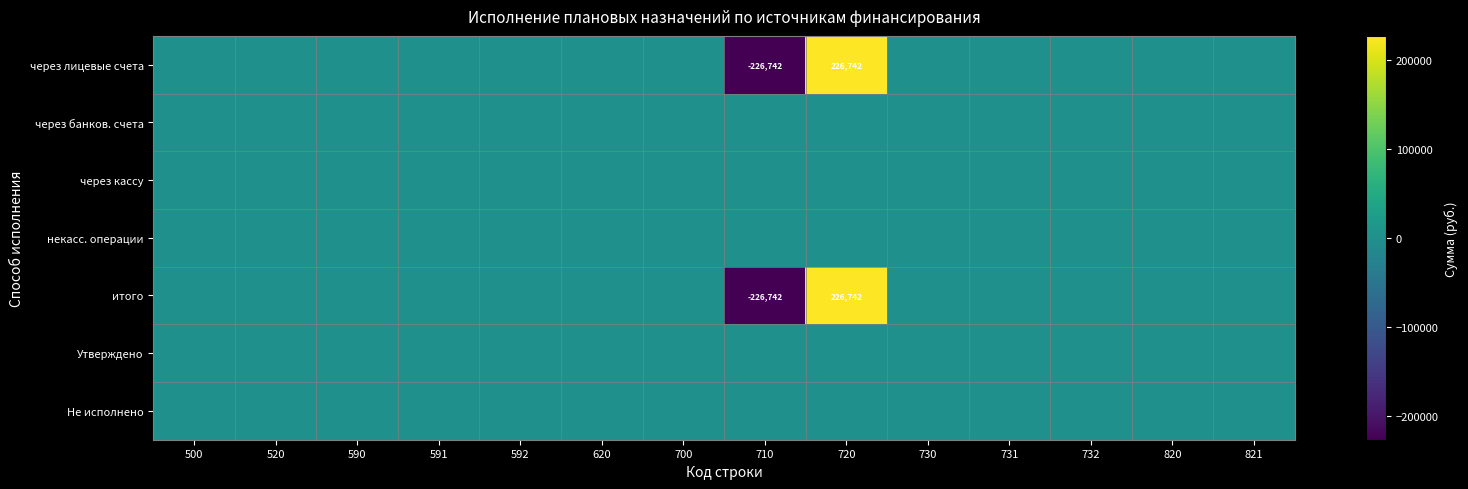

The value of через лицевые счета at 720 is 126894. True or false?

False